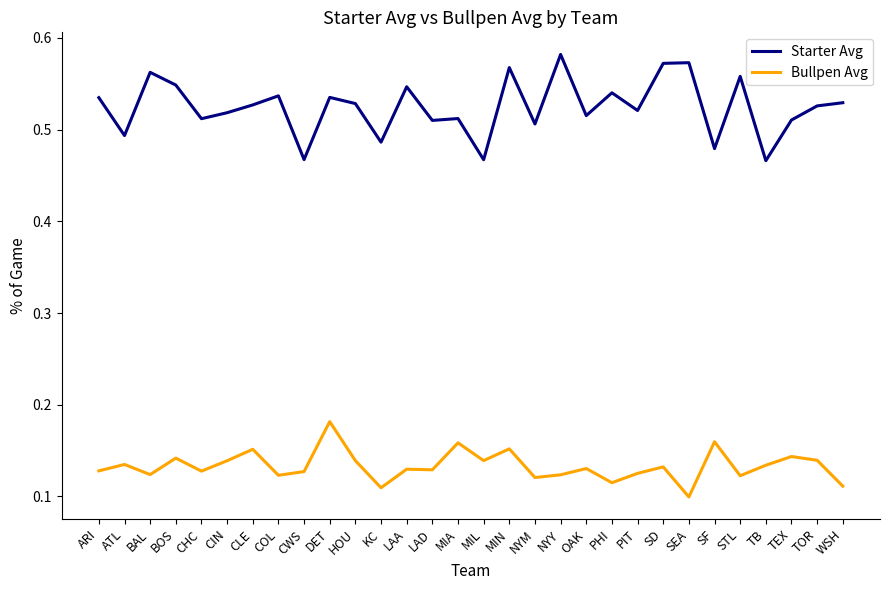

List the series in order of their peak value, highest first.

Starter Avg, Bullpen Avg